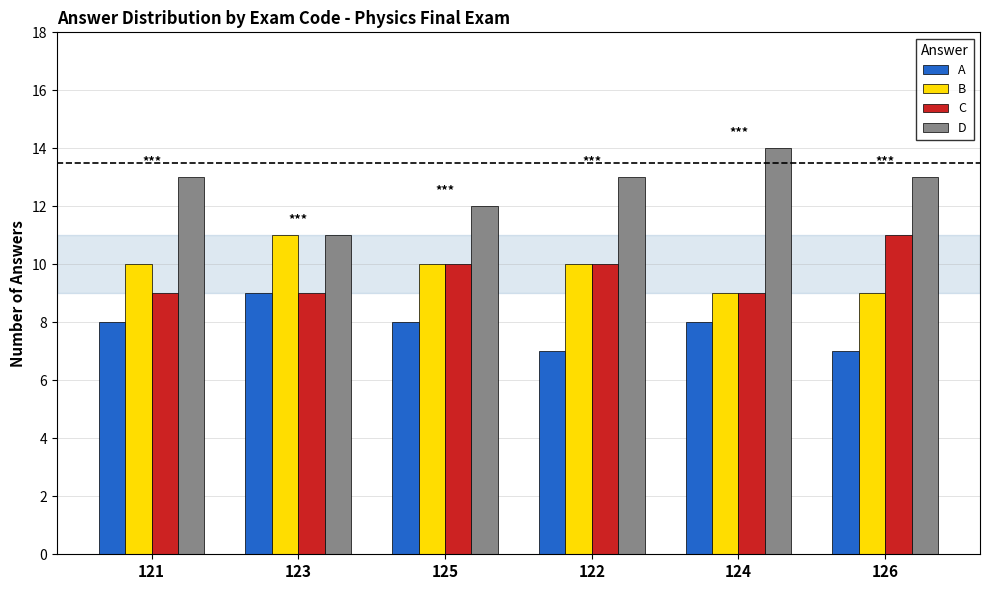

How many data points does each series have?

6